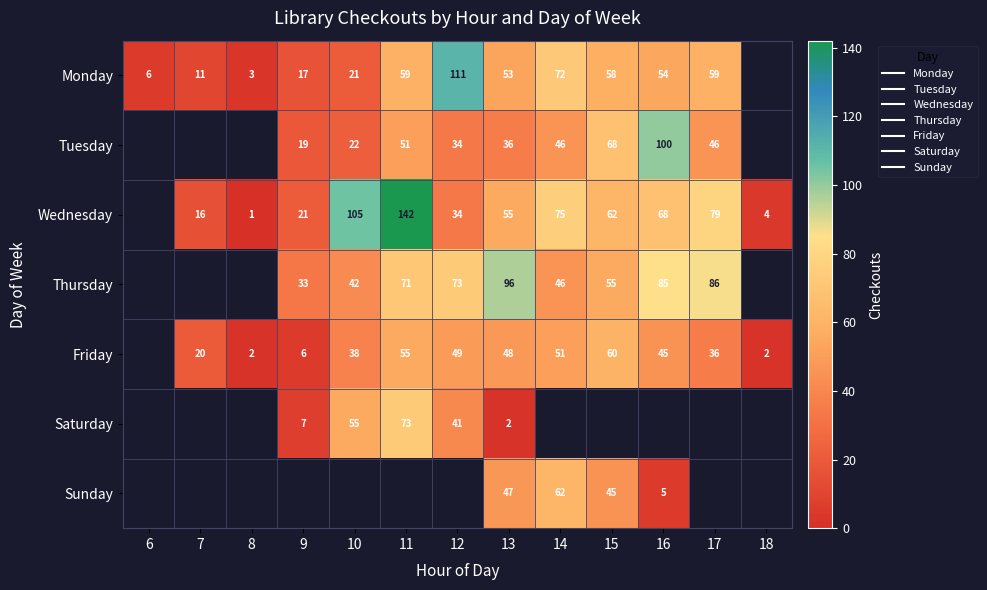

How many values in Friday are above zero?

12